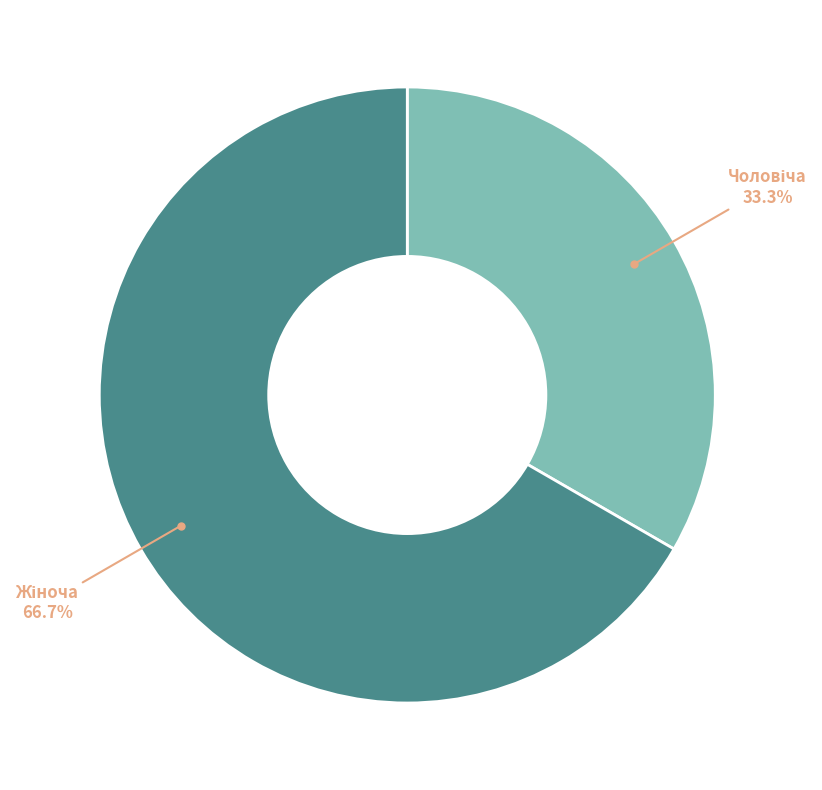

Does any single category account for the majority?

Yes